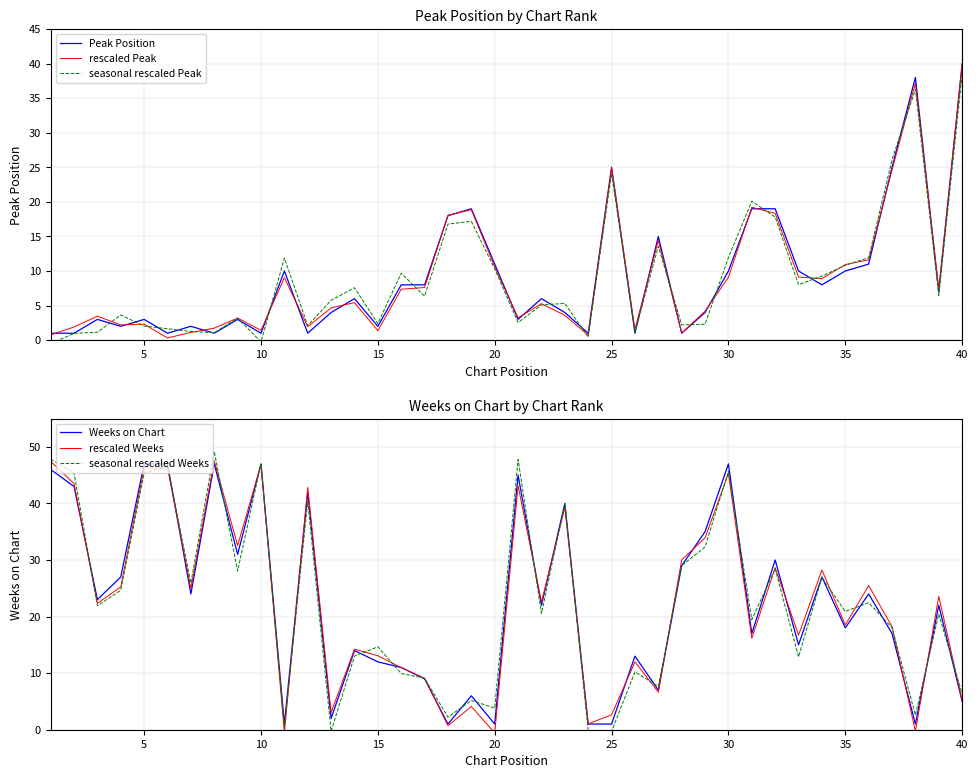

True or false: Peak Position has a value of 14.9 at 20.

False